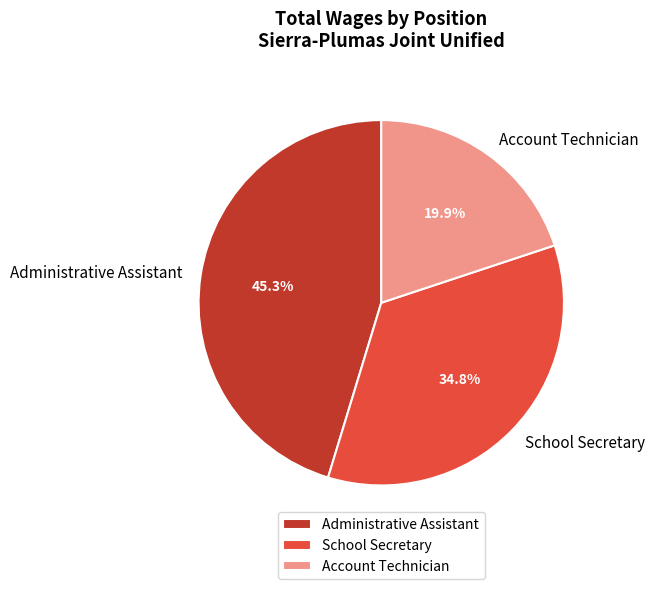

How many slices are in this pie chart?

3